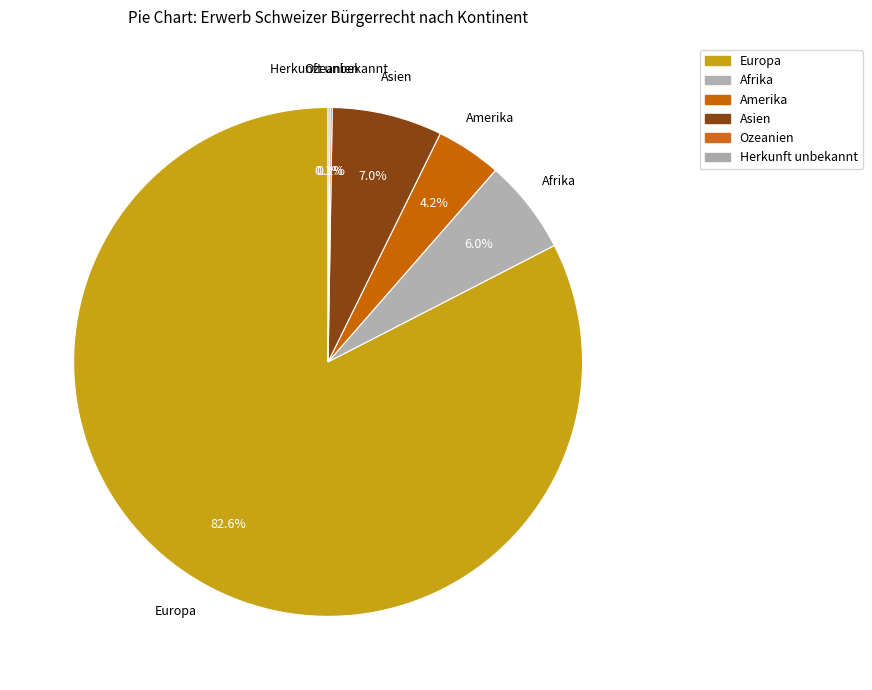

Which category has the biggest portion of the pie?

Europa